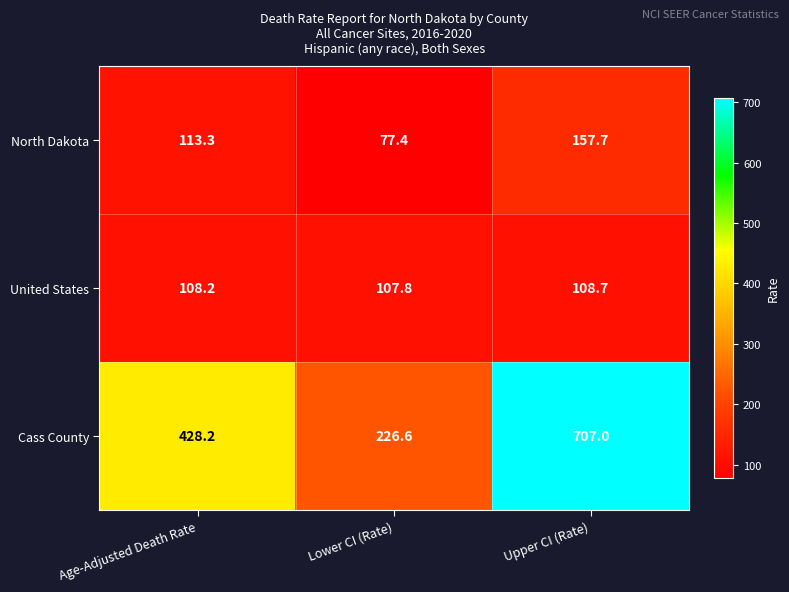

Count the number of data series in this chart.

3